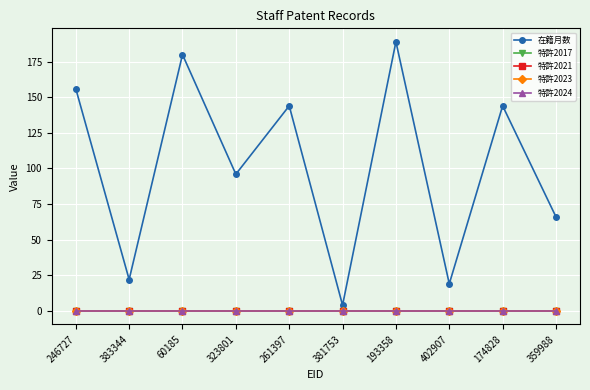

At how many categories does at least one series exceed 121?

5